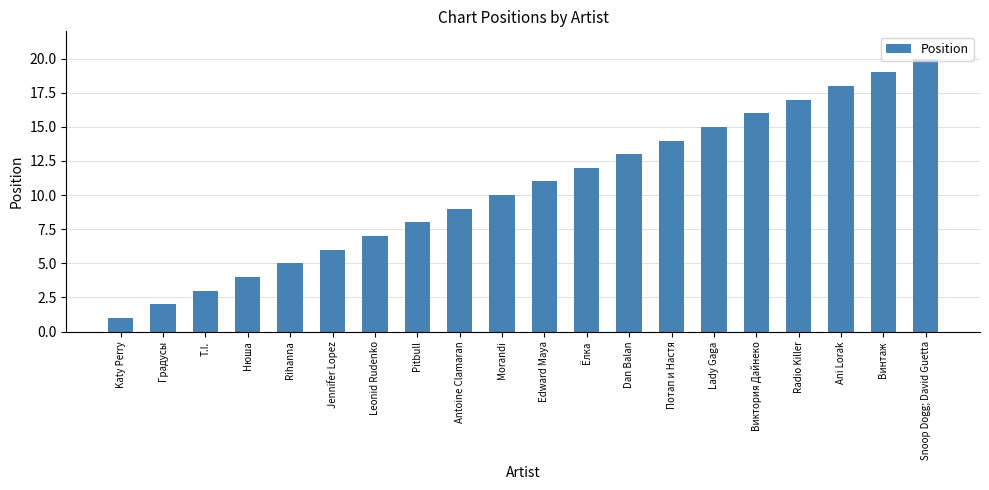

What is the difference between the maximum and minimum values?

19